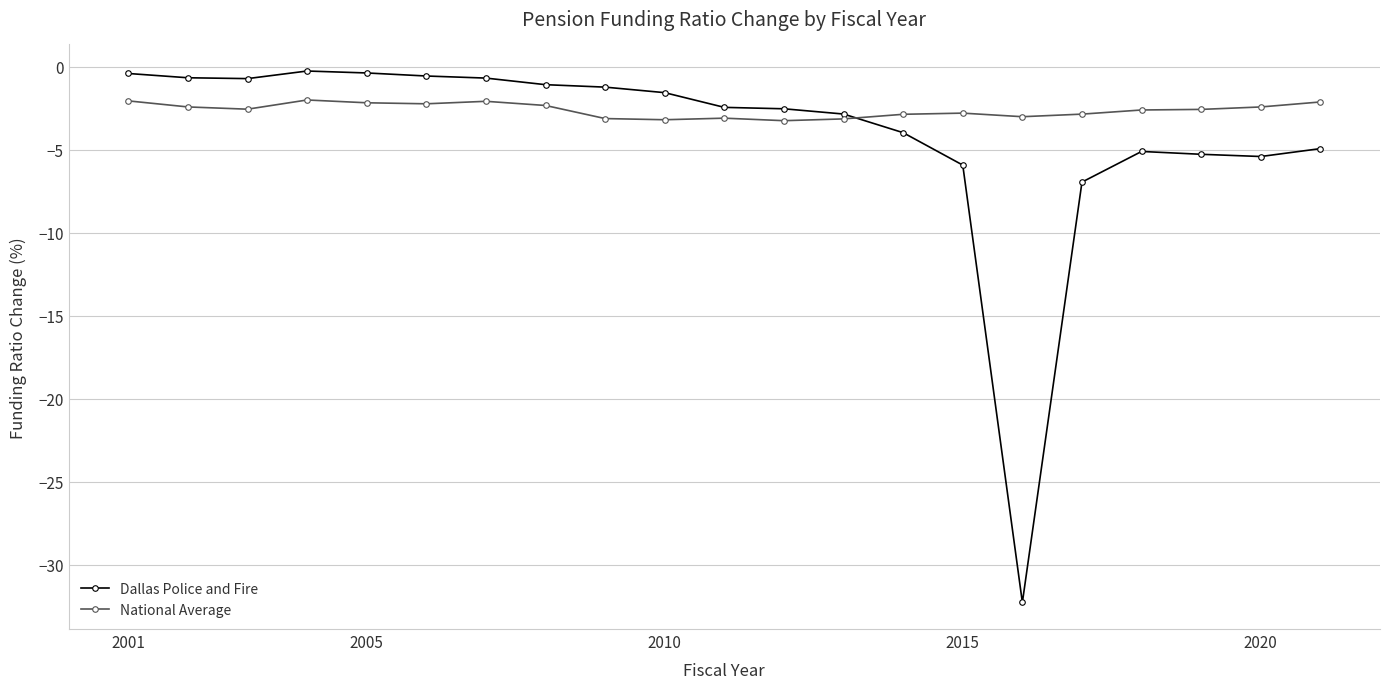

What is the value of the National Average point at the 7th from the left?

-2.1